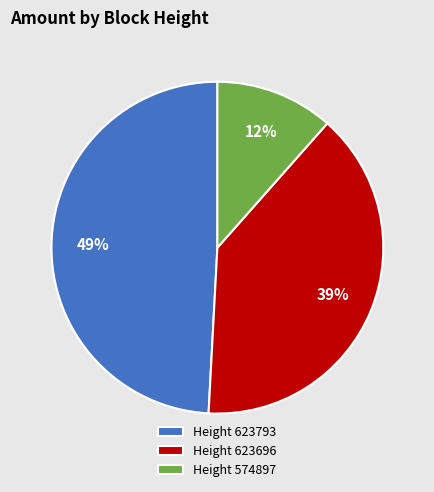

Is the sum of Height 574897 and Height 623696 greater than half?

Yes